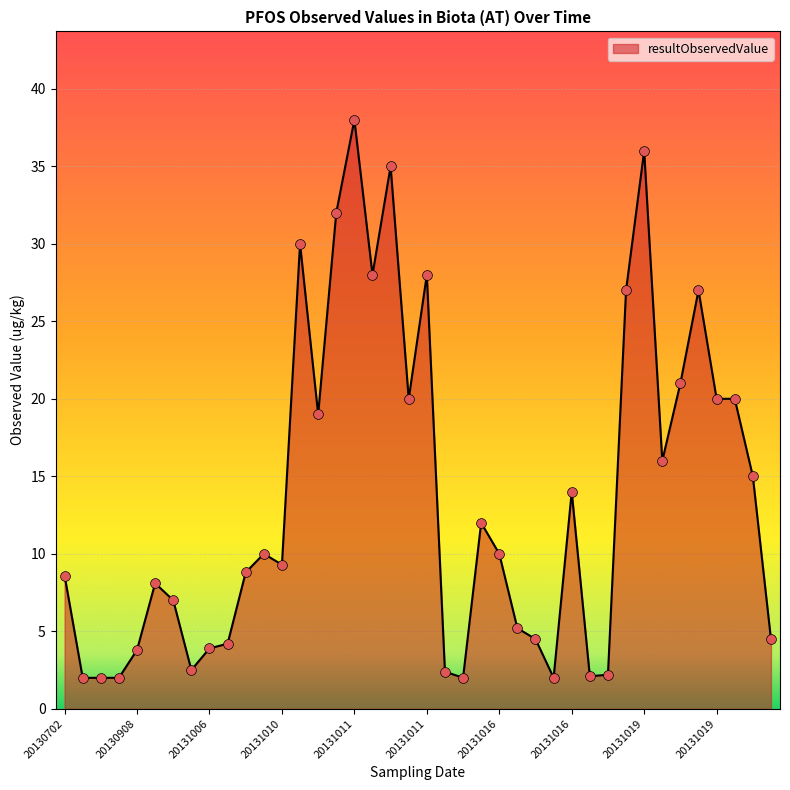

What is the minimum value shown in the chart?

2.0